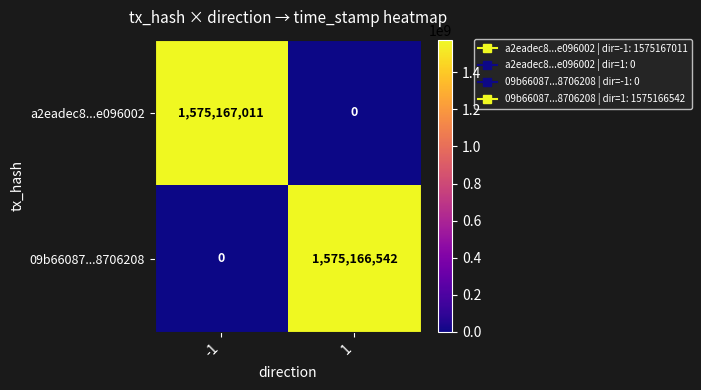

Reading right to left, transcribe all the data shown in this chart.

a2eadec8...e096002: 0	1575167011
09b66087...8706208: 1575166542	0